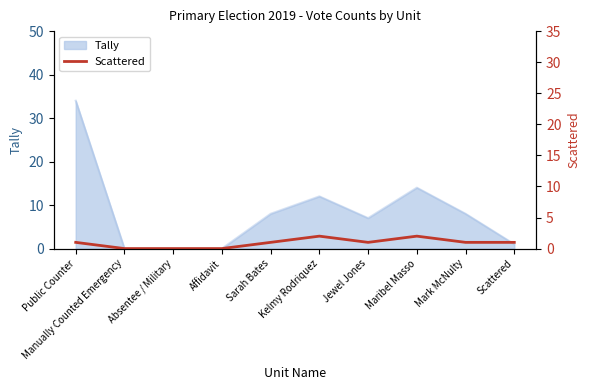

Is it true that Tally equals 7 at Jewel Jones?

True